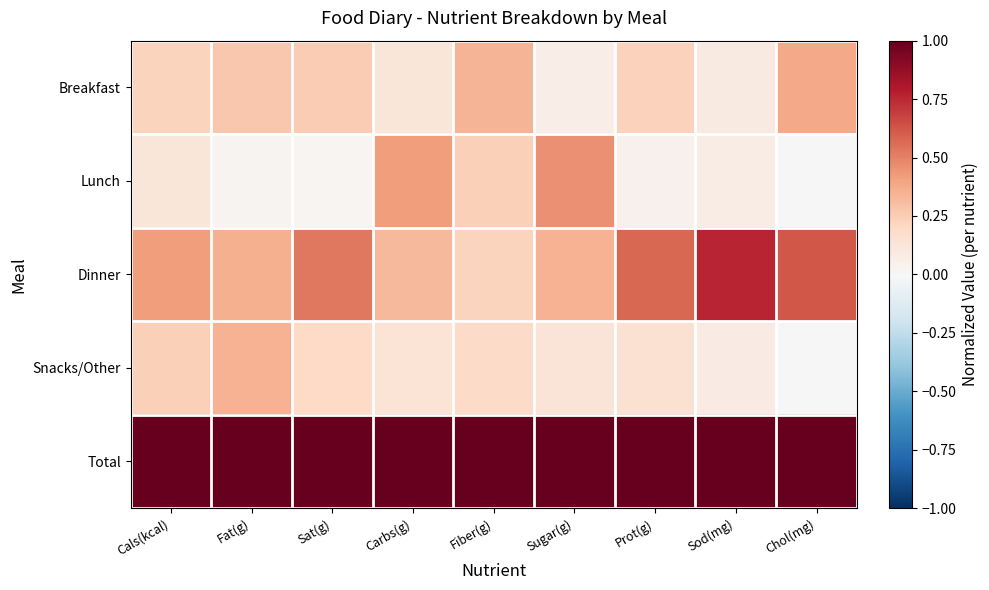

Between Prot(g) and Sod(mg), which series saw the biggest shift?

Dinner